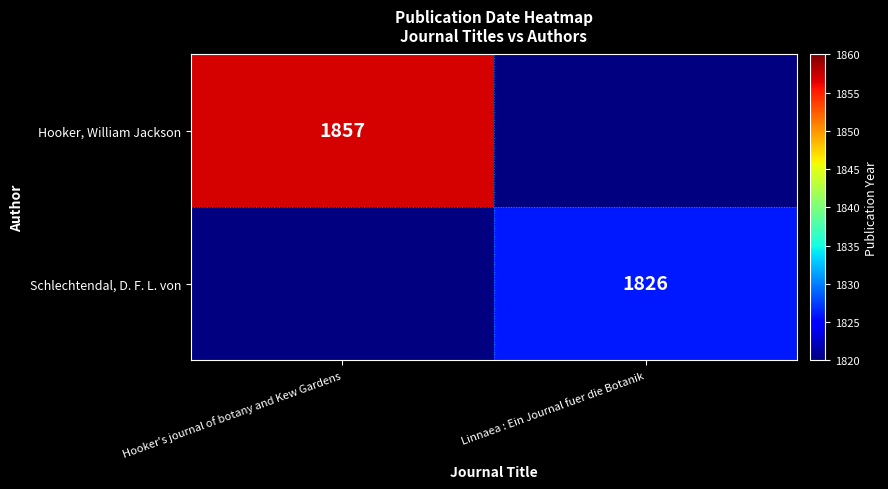

The value of Hooker, William Jackson at Hooker's journal of botany and Kew Gardens is 2592. True or false?

False